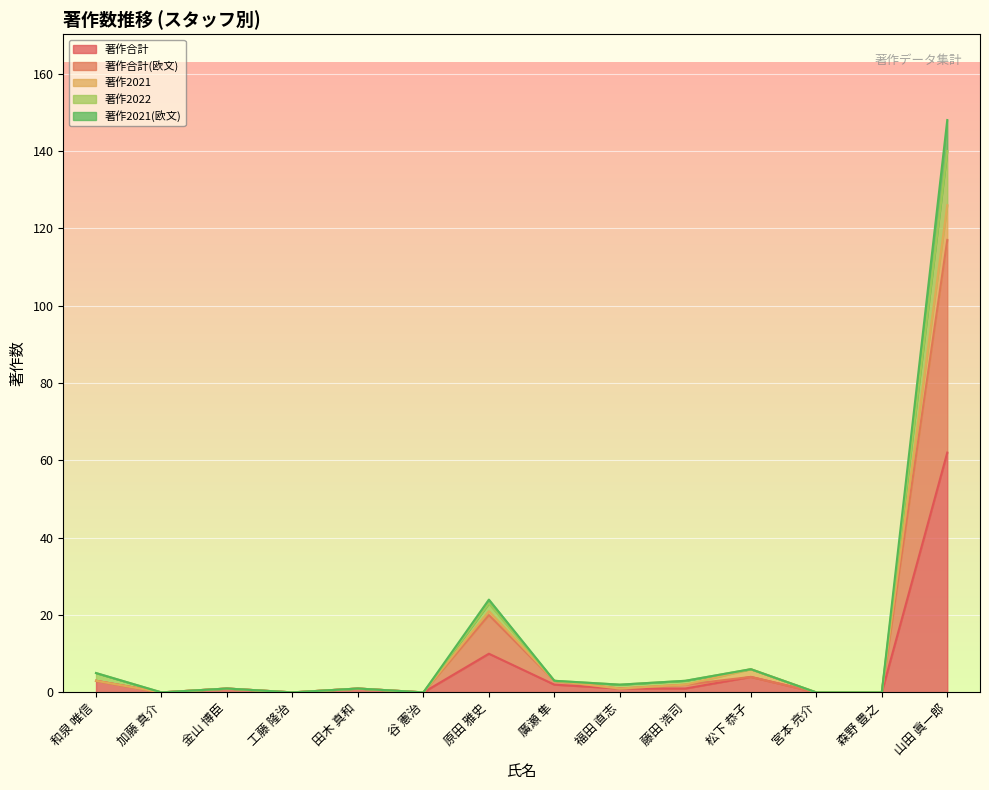

Reading right to left, list all the values displayed in this chart.

著作合計: 山田 眞一郎=62	森野 豊之=0	宮本 亮介=0	松下 恭子=4	藤田 浩司=1	福田 直志=1	廣瀬 隼=2	原田 雅史=10	谷 憲治=0	田木 真和=1	工藤 隆治=0	金山 博臣=1	加藤 真介=0	和泉 唯信=3
著作合計(欧文): 山田 眞一郎=117	森野 豊之=0	宮本 亮介=0	松下 恭子=4	藤田 浩司=2	福田 直志=1	廣瀬 隼=3	原田 雅史=20	谷 憲治=0	田木 真和=1	工藤 隆治=0	金山 博臣=1	加藤 真介=0	和泉 唯信=3
著作2021: 山田 眞一郎=126	森野 豊之=0	宮本 亮介=0	松下 恭子=6	藤田 浩司=2	福田 直志=1	廣瀬 隼=3	原田 雅史=21	谷 憲治=0	田木 真和=1	工藤 隆治=0	金山 博臣=1	加藤 真介=0	和泉 唯信=3
著作2022: 山田 眞一郎=140	森野 豊之=0	宮本 亮介=0	松下 恭子=6	藤田 浩司=3	福田 直志=2	廣瀬 隼=3	原田 雅史=23	谷 憲治=0	田木 真和=1	工藤 隆治=0	金山 博臣=1	加藤 真介=0	和泉 唯信=5
著作2021(欧文): 山田 眞一郎=148	森野 豊之=0	宮本 亮介=0	松下 恭子=6	藤田 浩司=3	福田 直志=2	廣瀬 隼=3	原田 雅史=24	谷 憲治=0	田木 真和=1	工藤 隆治=0	金山 博臣=1	加藤 真介=0	和泉 唯信=5